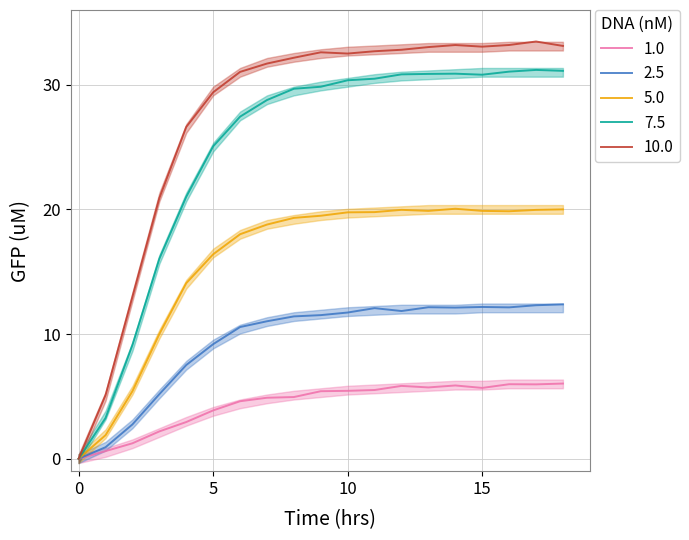

The value of 10.0 at 13 is 10.5. True or false?

False